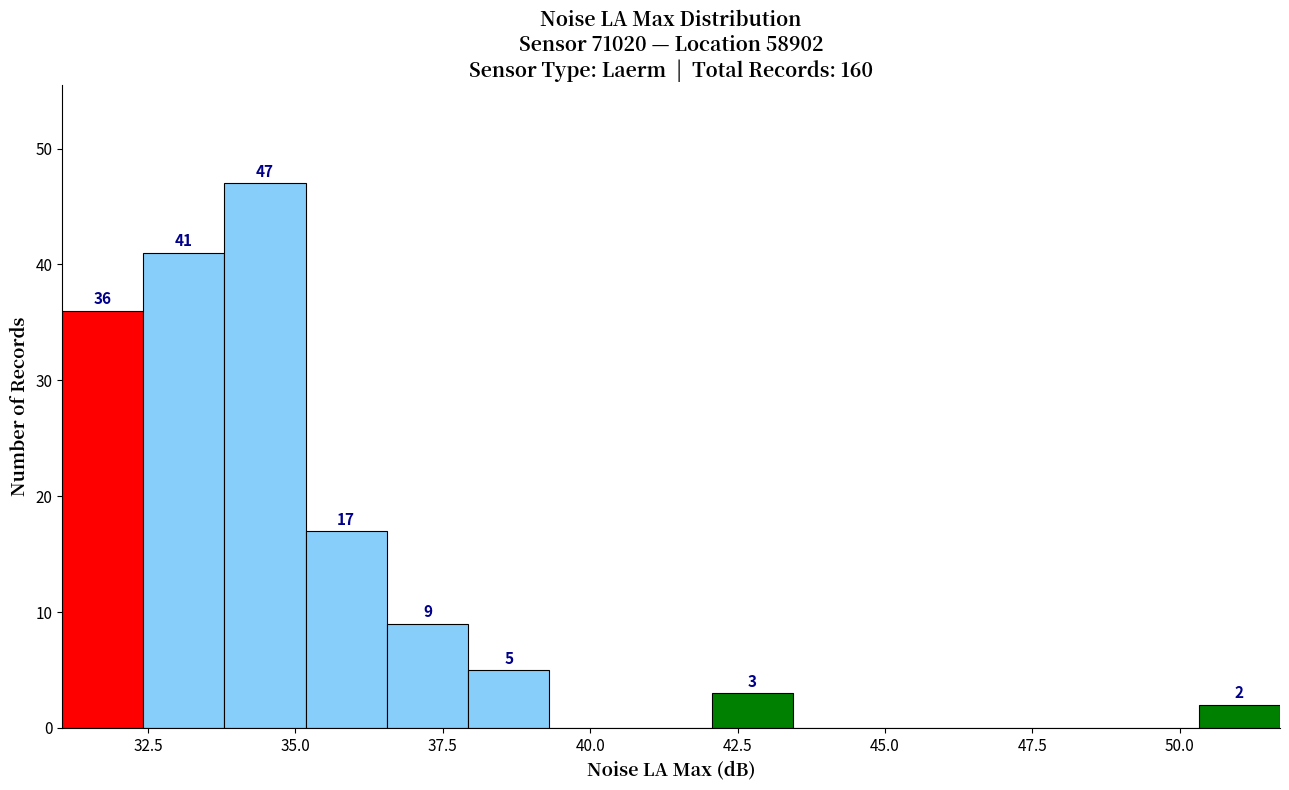

Around what value on the x-axis is the tallest bar? Give the approximate position of its centre, as read against the axis.

34.5